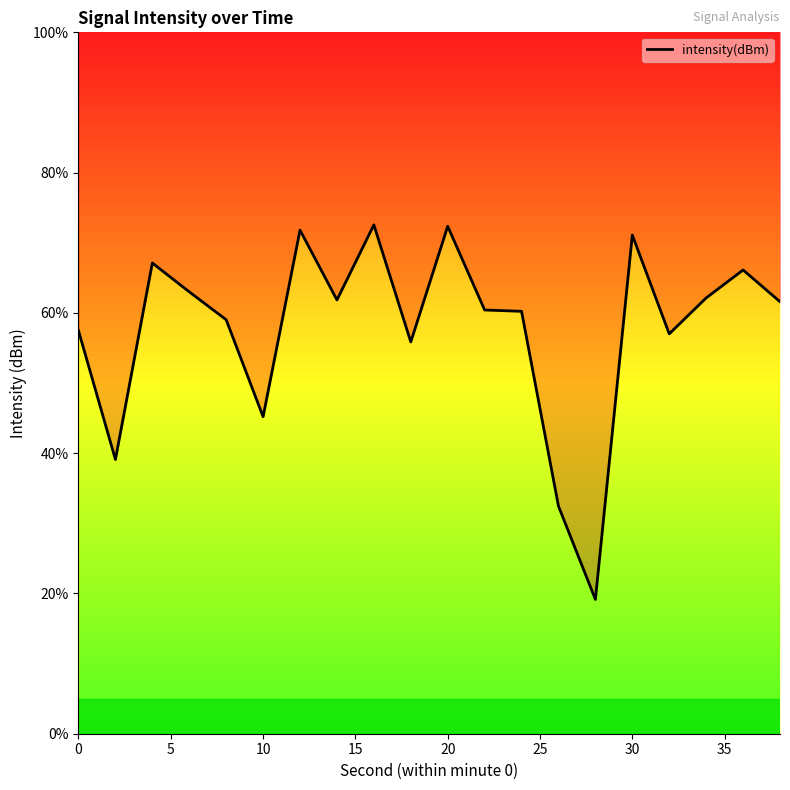

Reading left to right, transcribe all the data shown in this chart.

57.5	39.1	67.1	63.0	59.0	45.2	71.8	61.8	72.5	55.9	72.4	60.4	60.2	32.5	19.1	71.1	57.0	62.1	66.1	61.6